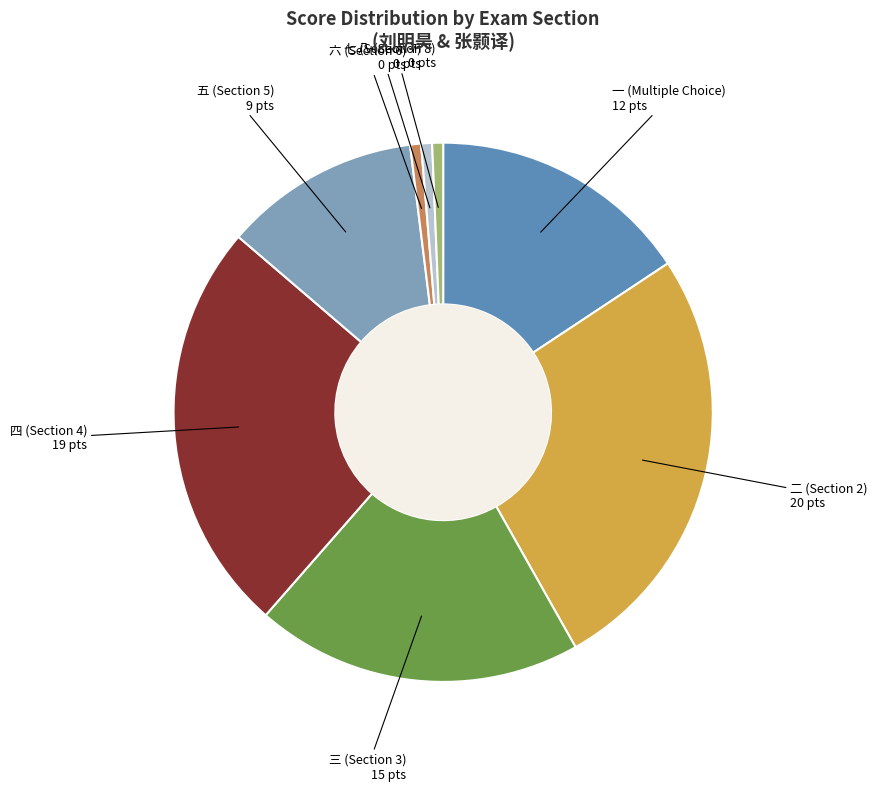

Does any single category account for the majority?

No